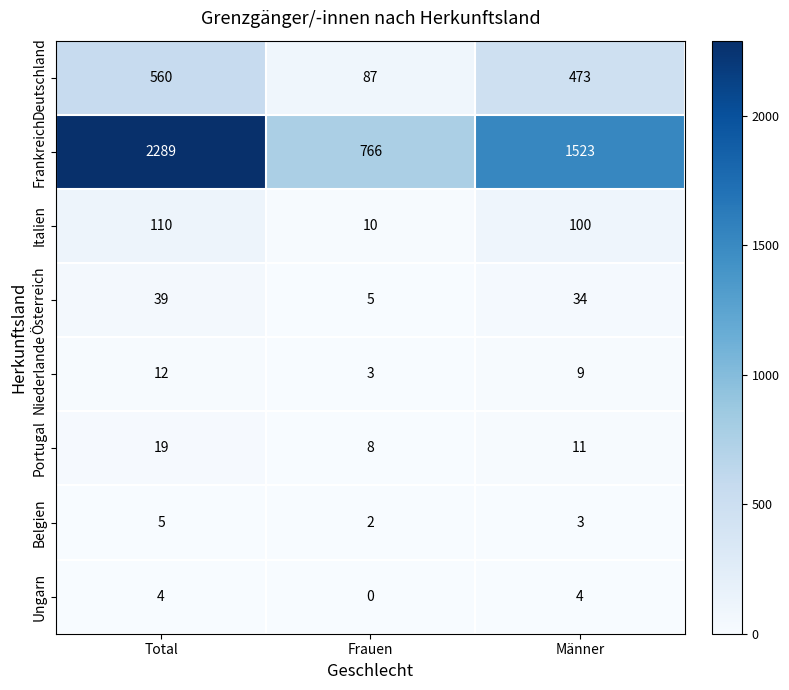

What is the sum of all Belgien values?

10